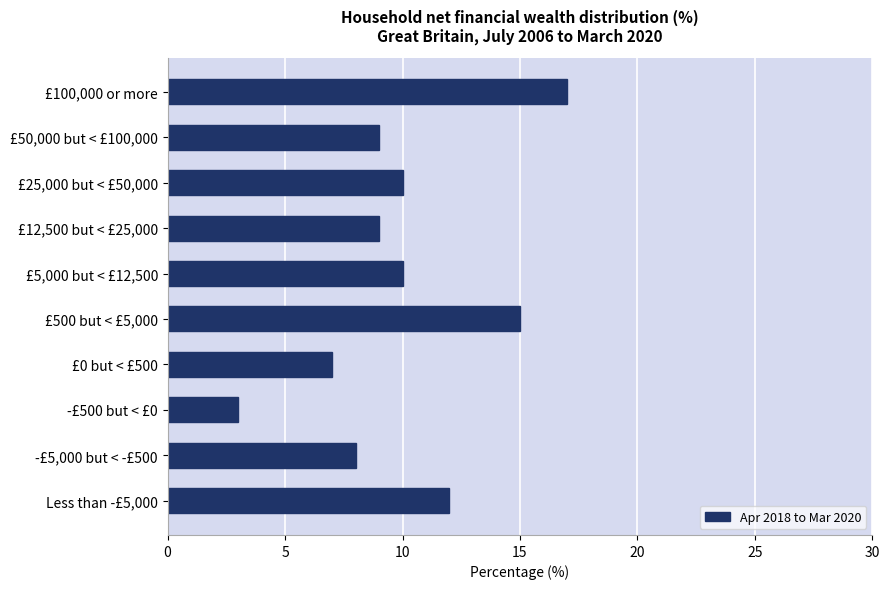

Count the number of categories in the chart.

10